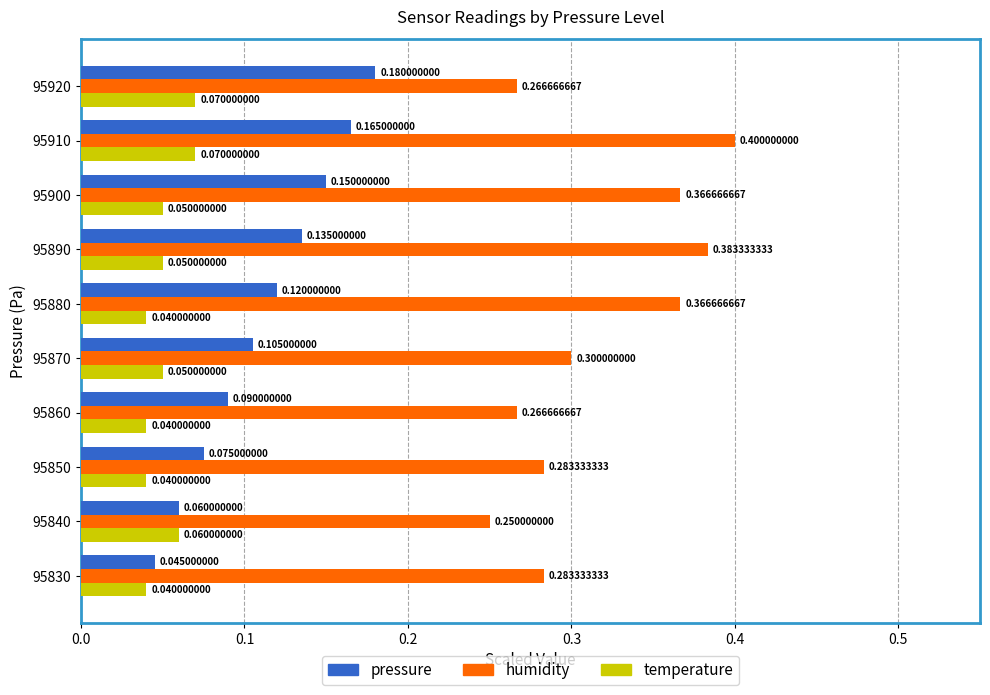

Which series has the largest range (max minus min)?

humidity